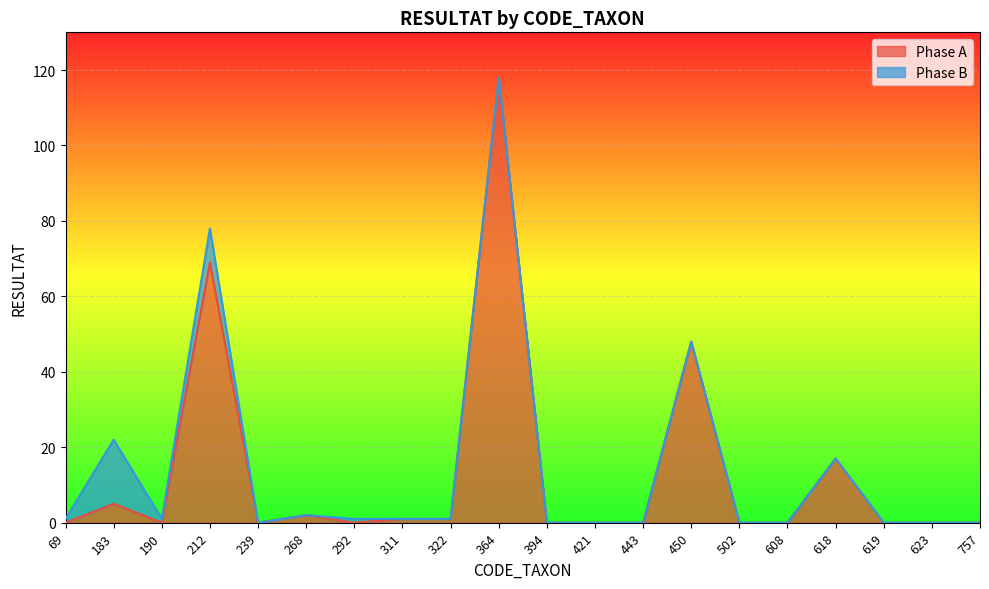

How many interior local valleys (lower than both neighbors) does the data have?

3